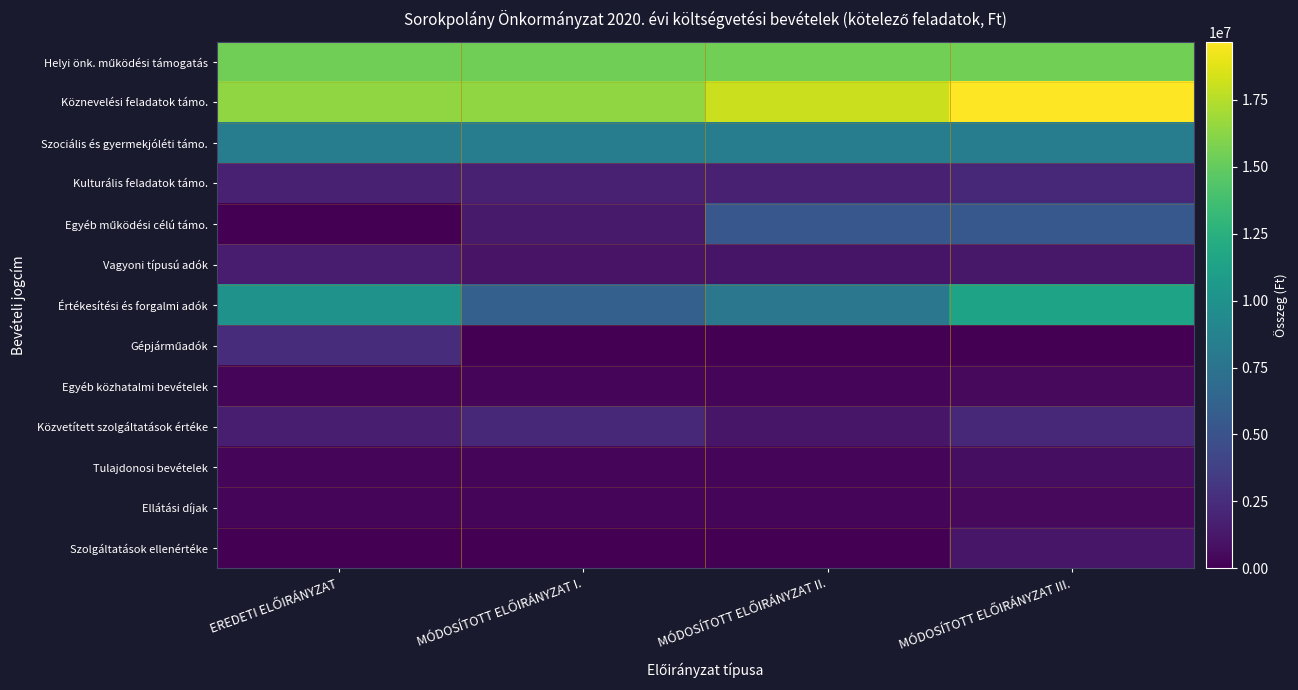

At how many categories does at least one series exceed 16170031?

4